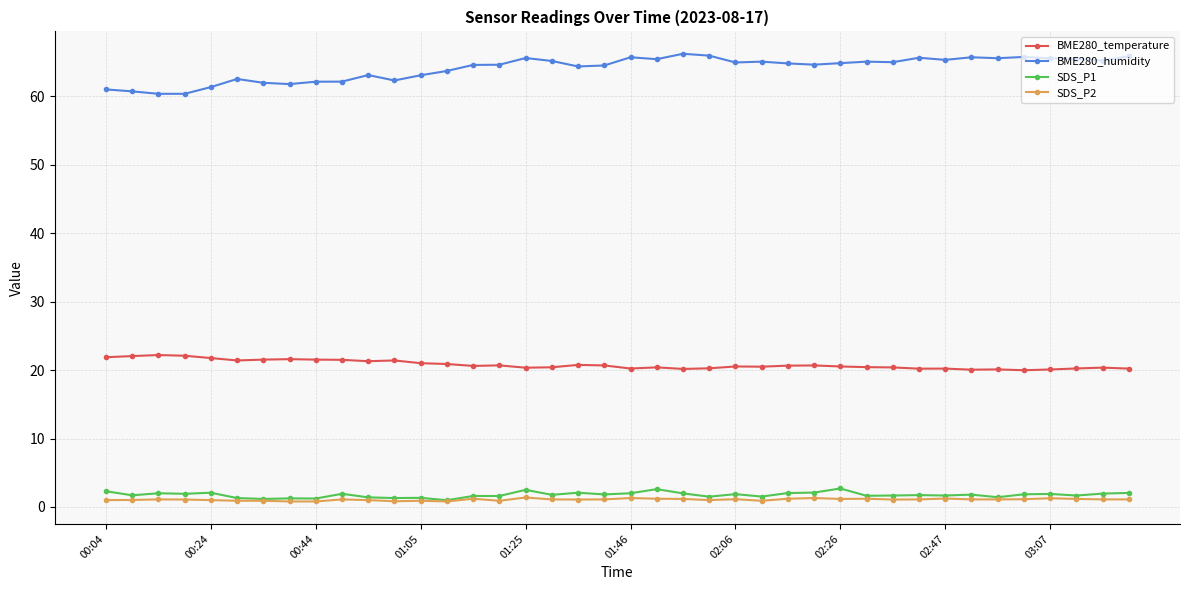

How many series are shown in this chart?

4